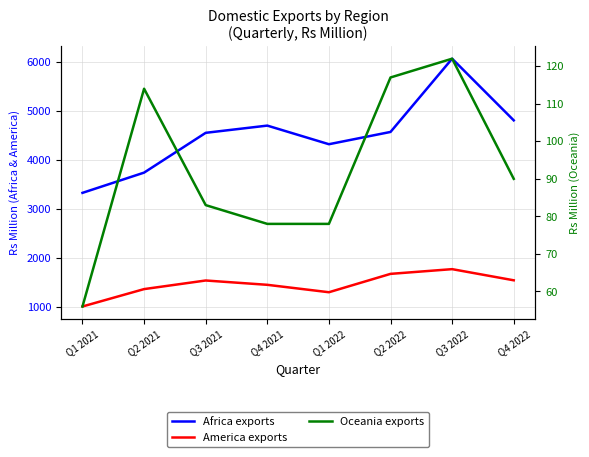

At which label is America exports closest to 1395?

Q2 2021